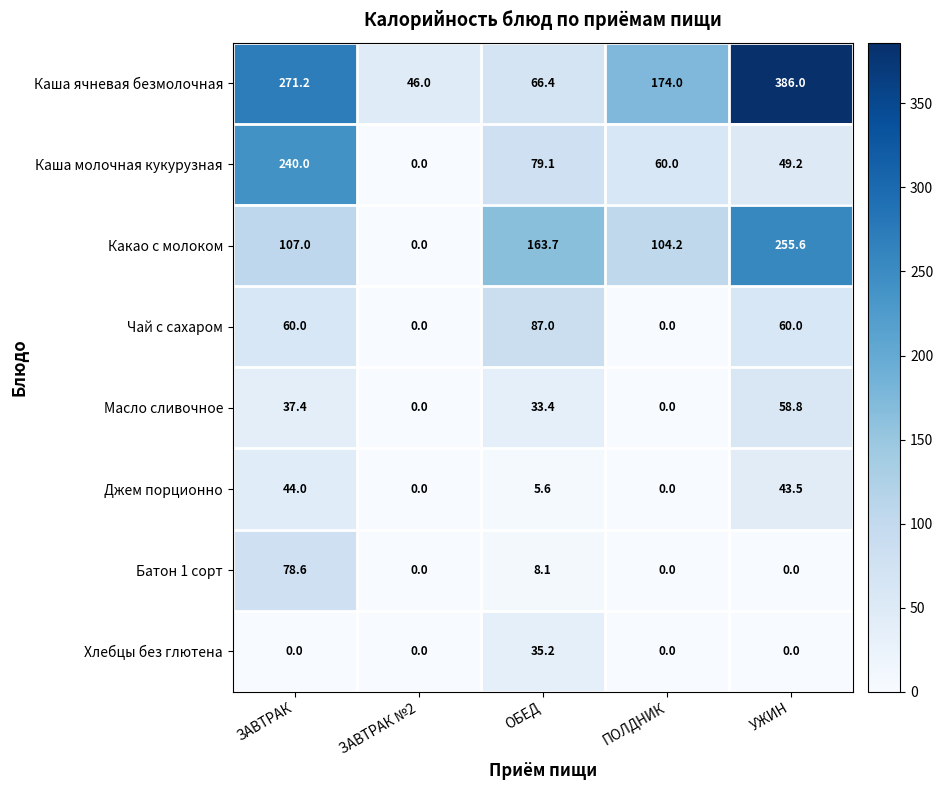

At ОБЕД, list the series in order from smallest to largest.

Джем порционно, Батон 1 сорт, Масло сливочное, Хлебцы без глютена, Каша ячневая безмолочная, Каша молочная кукурузная, Чай с сахаром, Какао с молоком